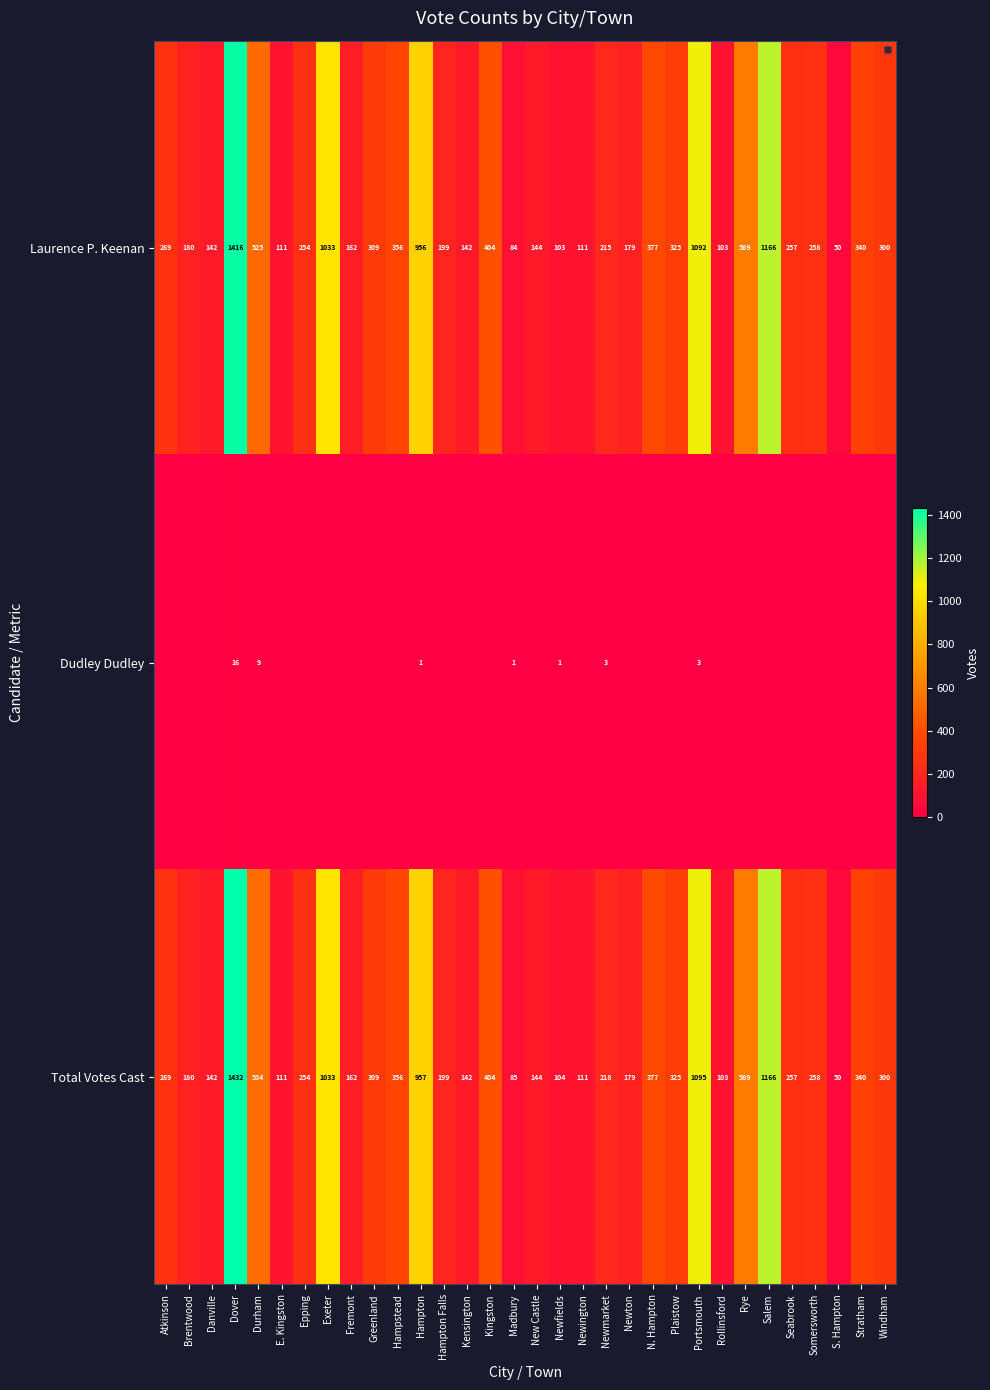

What is the difference between the maximum and minimum values in the Laurence P. Keenan series?

1366